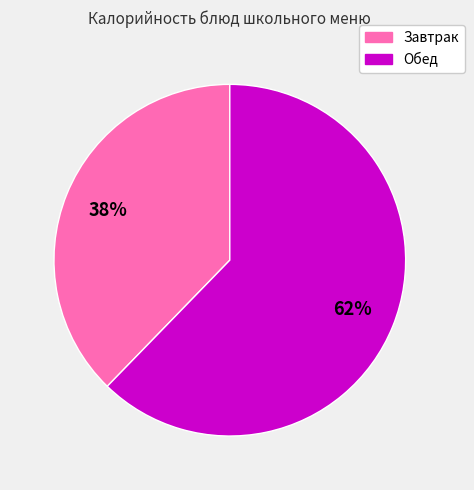

How many segments does this pie chart have?

2